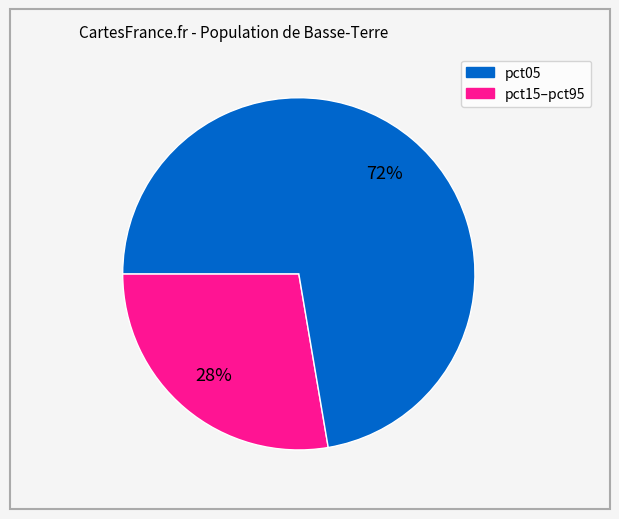

Is there any slice that represents more than half of the pie?

Yes